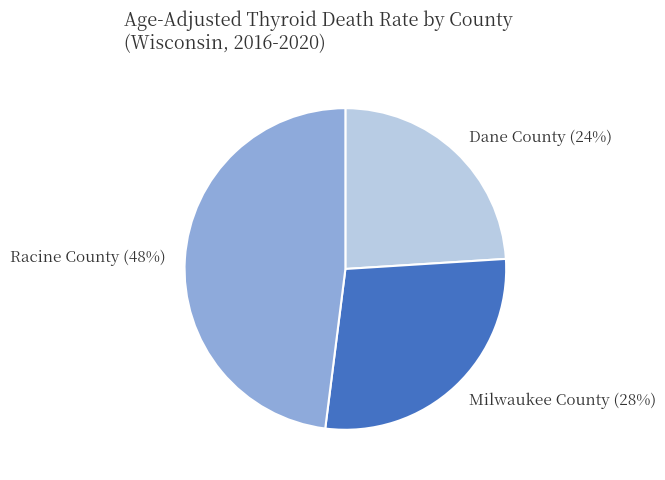

What is the smallest slice in the pie chart?

Dane County